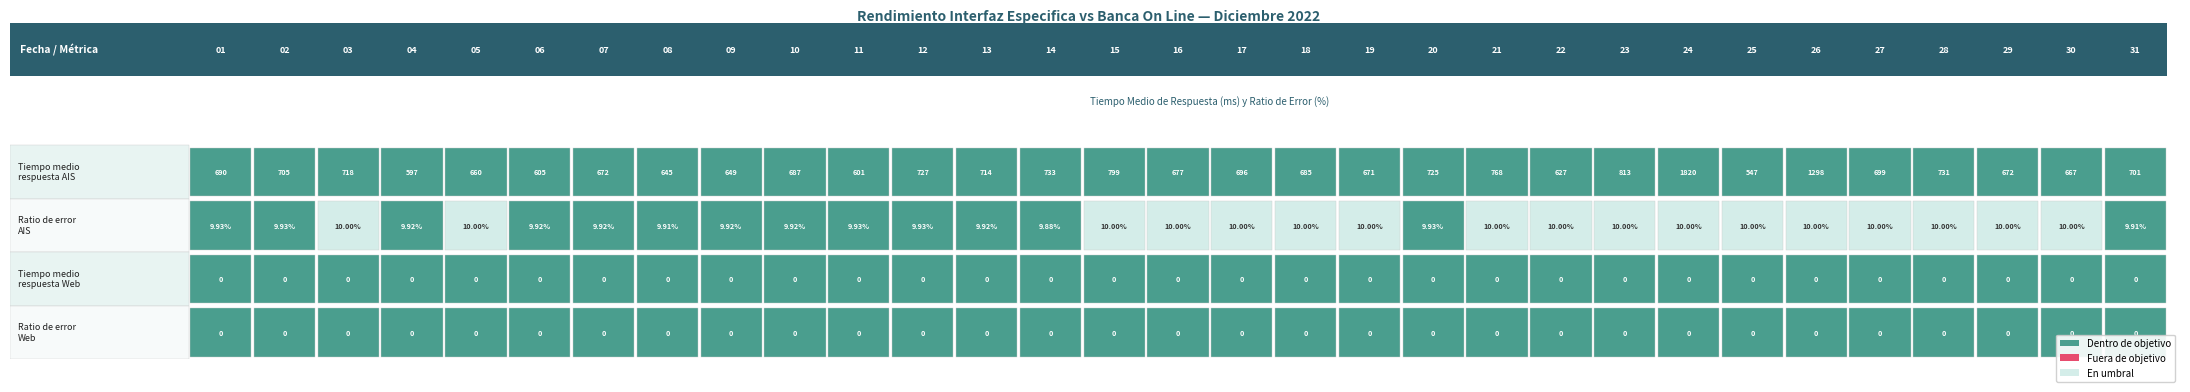

Is the value of Ratio de error Web at 27 greater than the value of Tiempo medio respuesta AIS at 04?

No